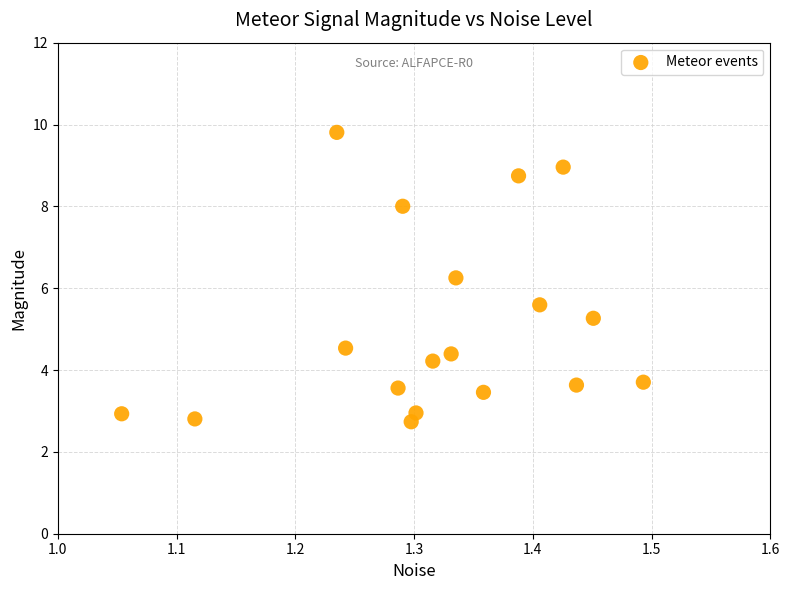

What is the range of X values (max minus min)?

0.4